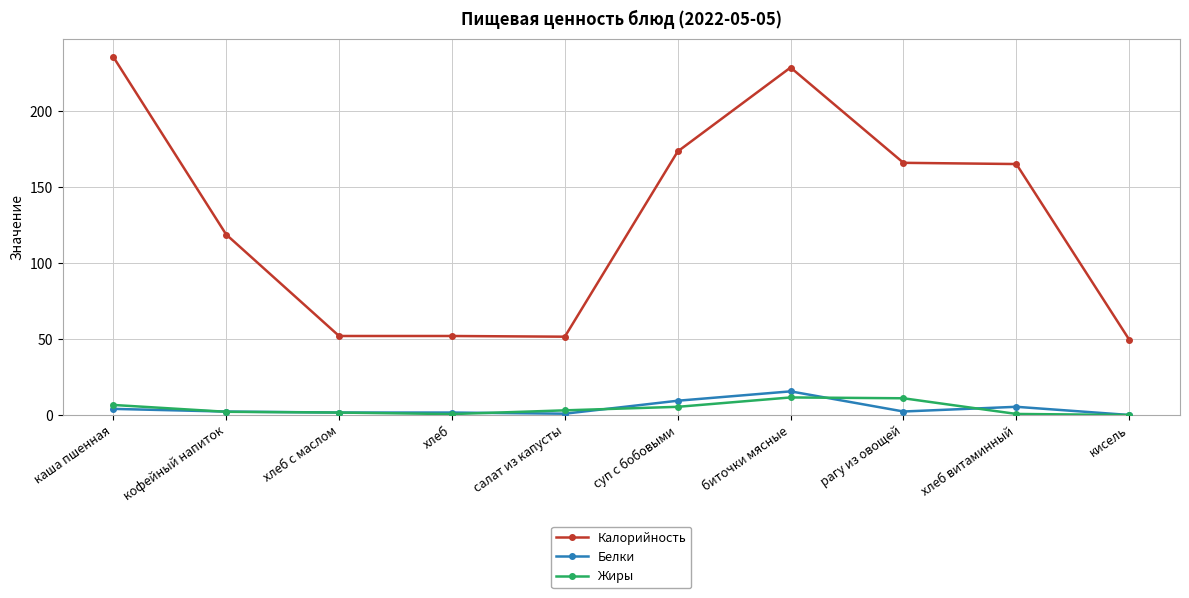

Between каша пшенная and кофейный напиток, which series saw the biggest shift?

Калорийность